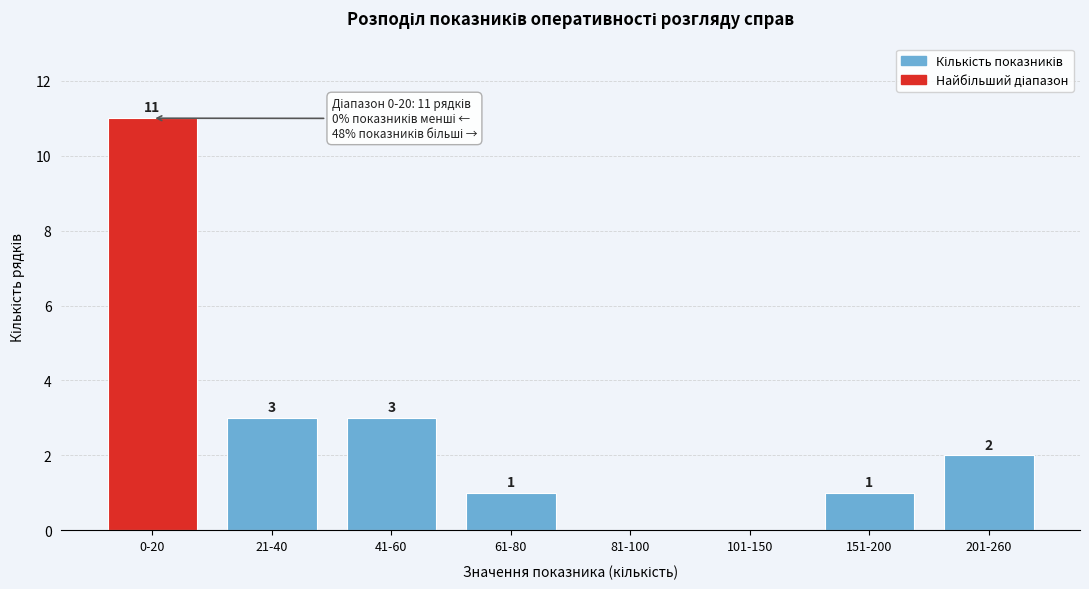

Reading left to right, list all the values displayed in this chart.

0-20=11	21-40=3	41-60=3	61-80=1	81-100=0	101-150=0	151-200=1	201-260=2